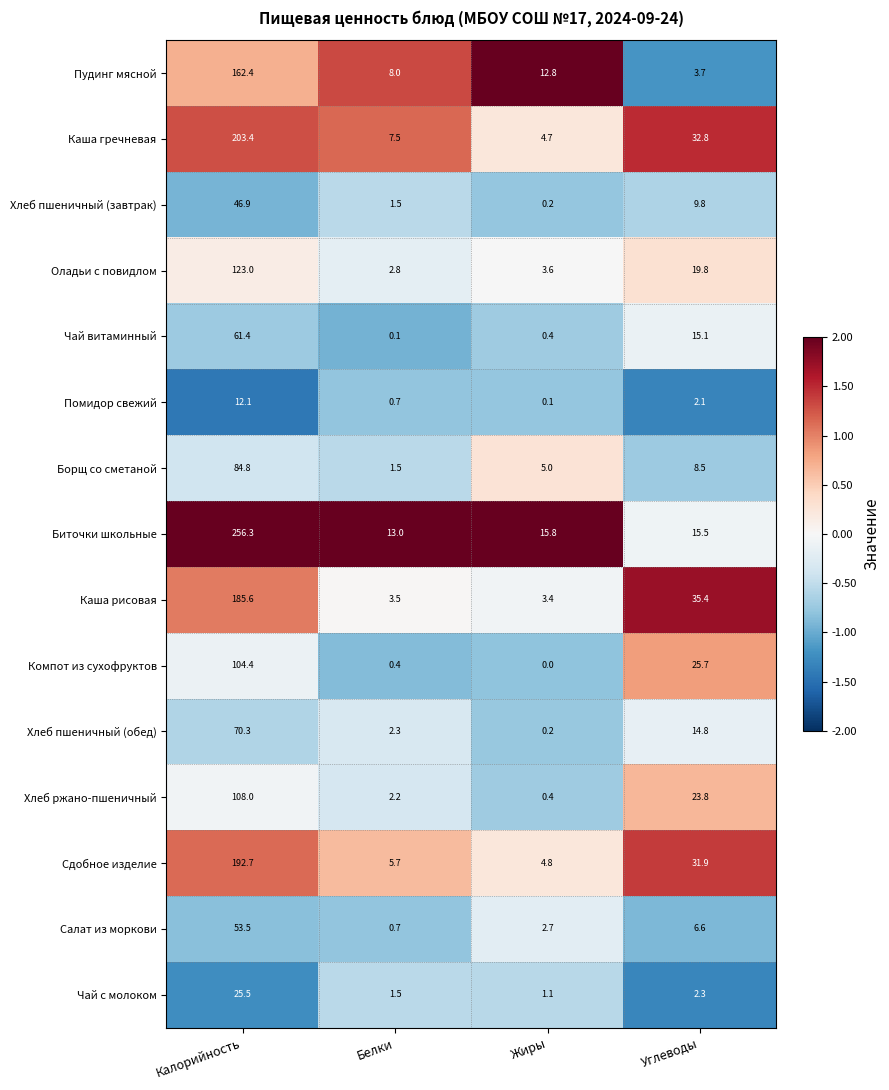

What is the difference between the second highest and minimum values in the Борщ со сметаной series?

7.0